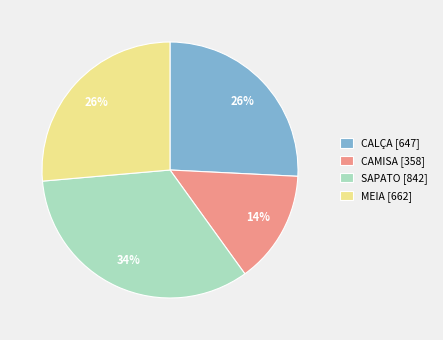

How many slices are in this pie chart?

4